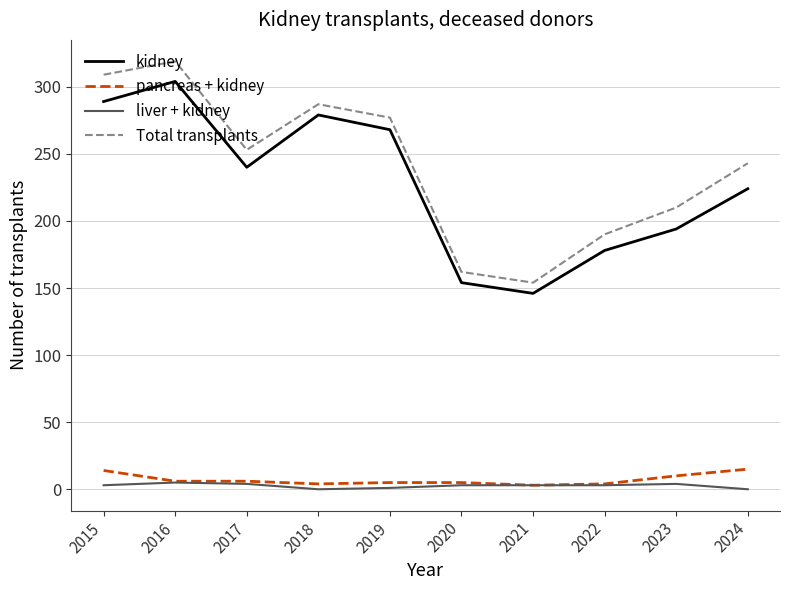

The value of kidney at 2020 is 154. True or false?

True